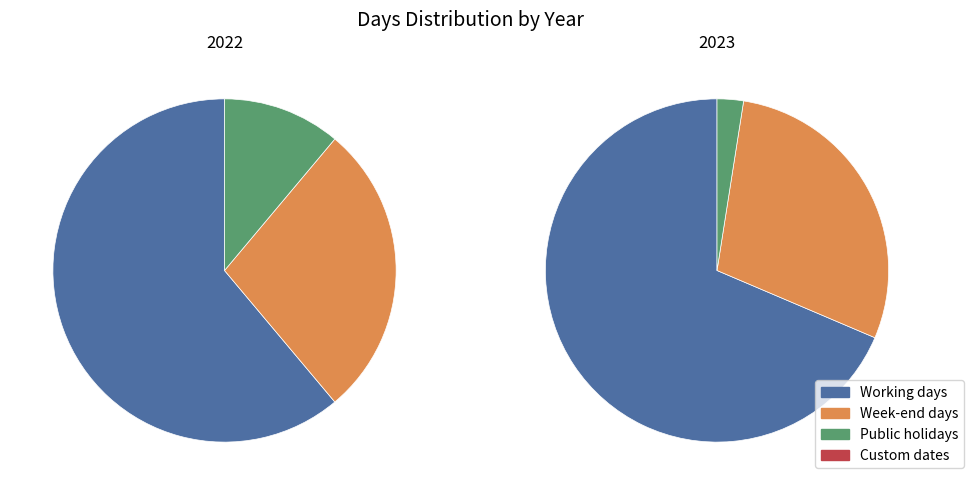

To the nearest percent, what is the difference between the 2023 and 2022 slice percentages?

77%